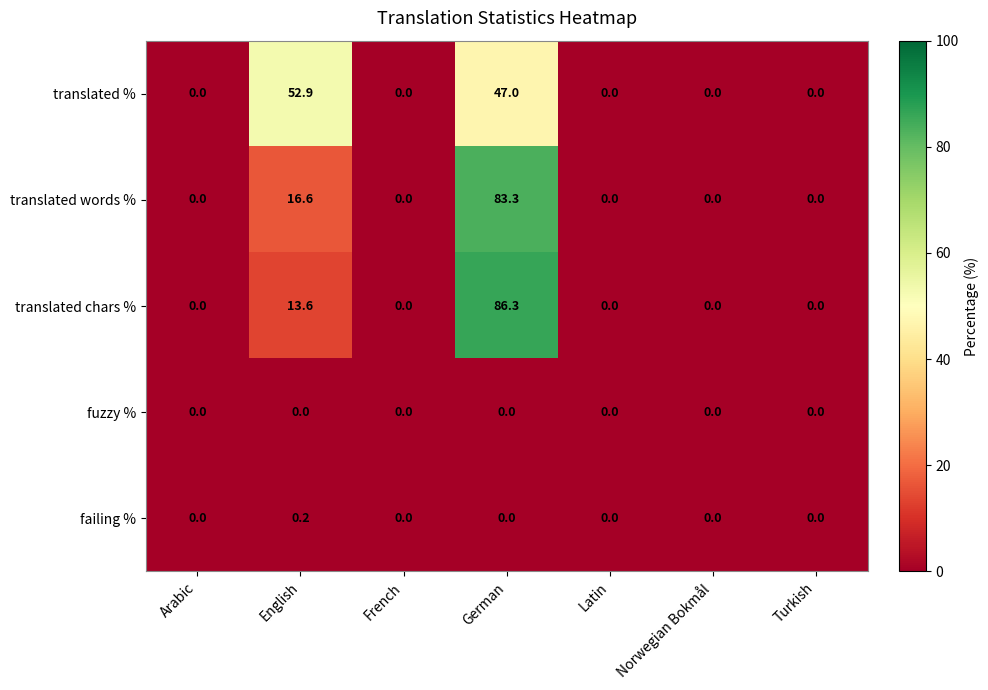

Which series changed the most between German and Latin?

translated chars %